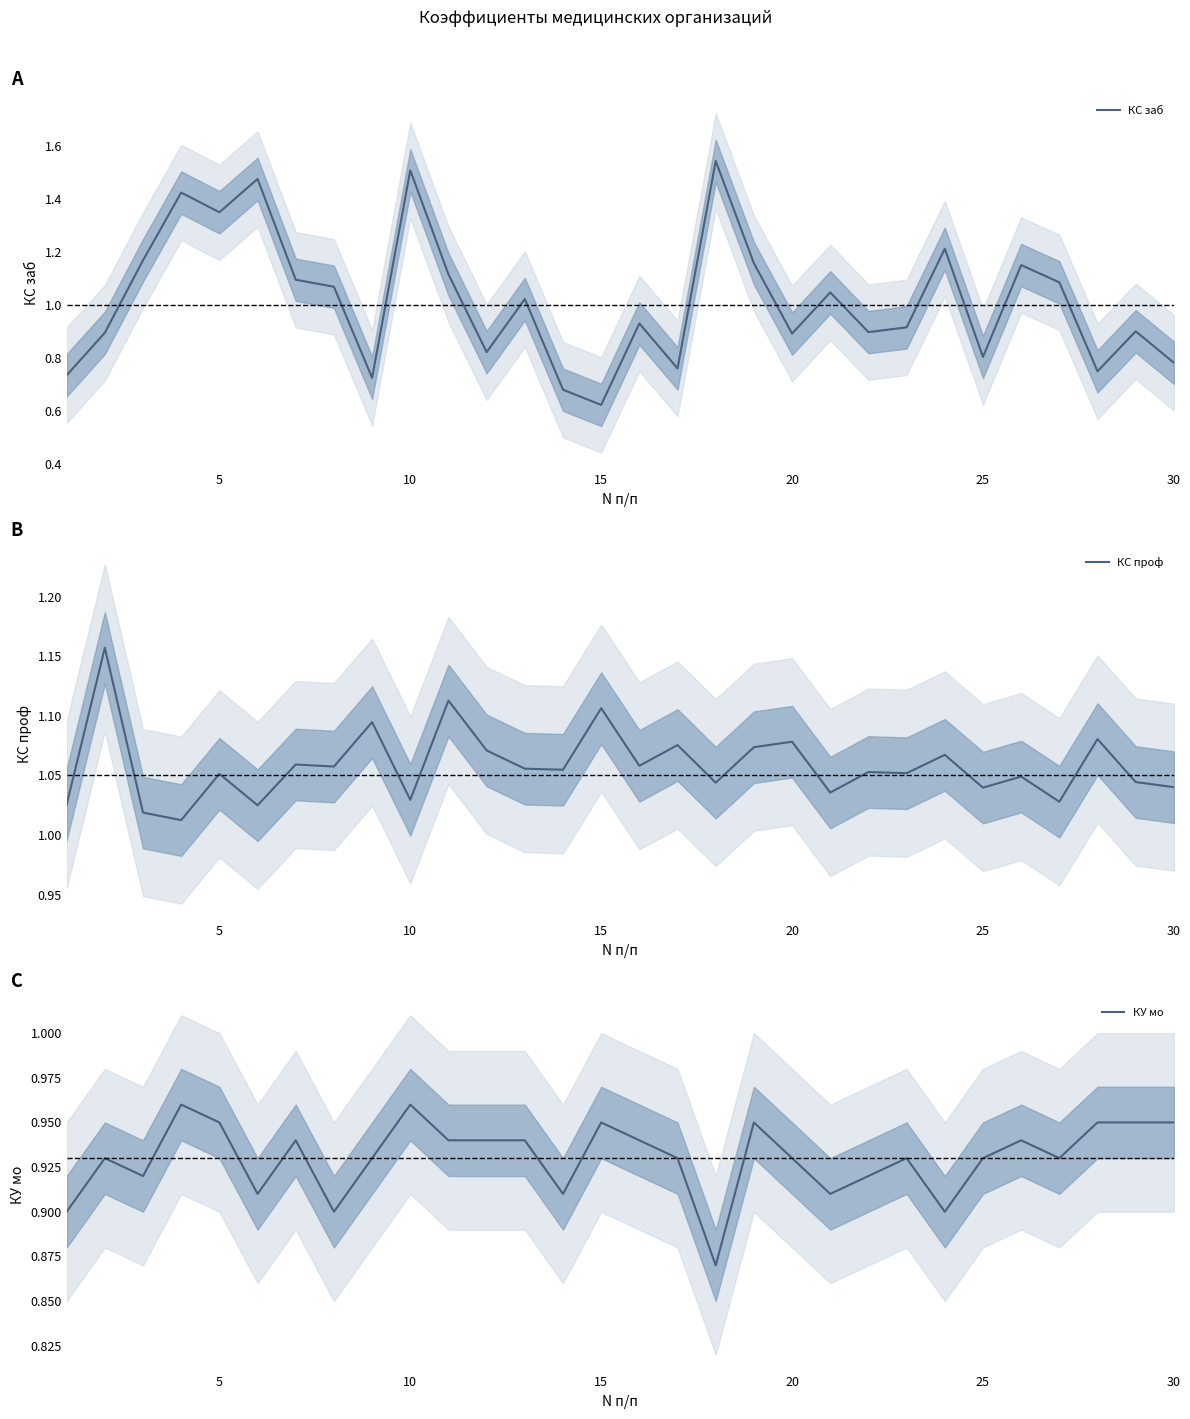

True or false: КС проф and КУ мо cross at least once.

False